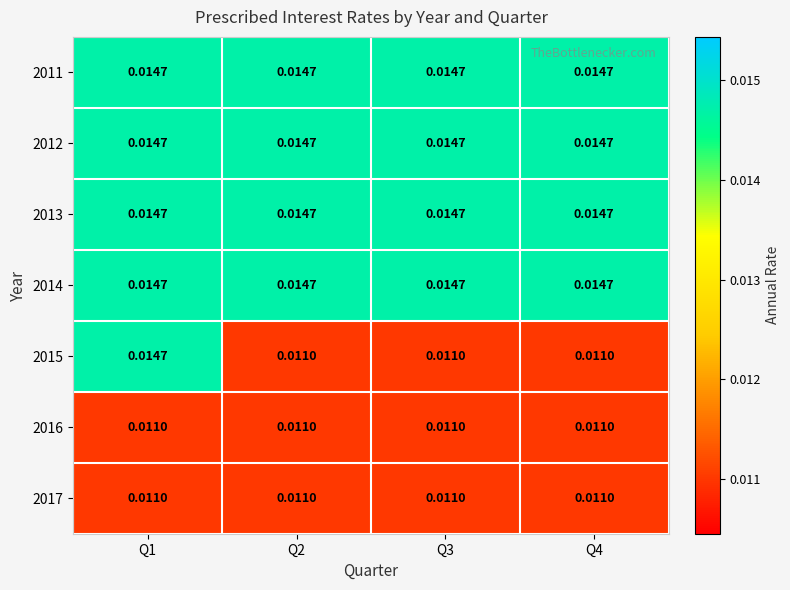

Which has a higher value, Q4 or Q2?

Q4